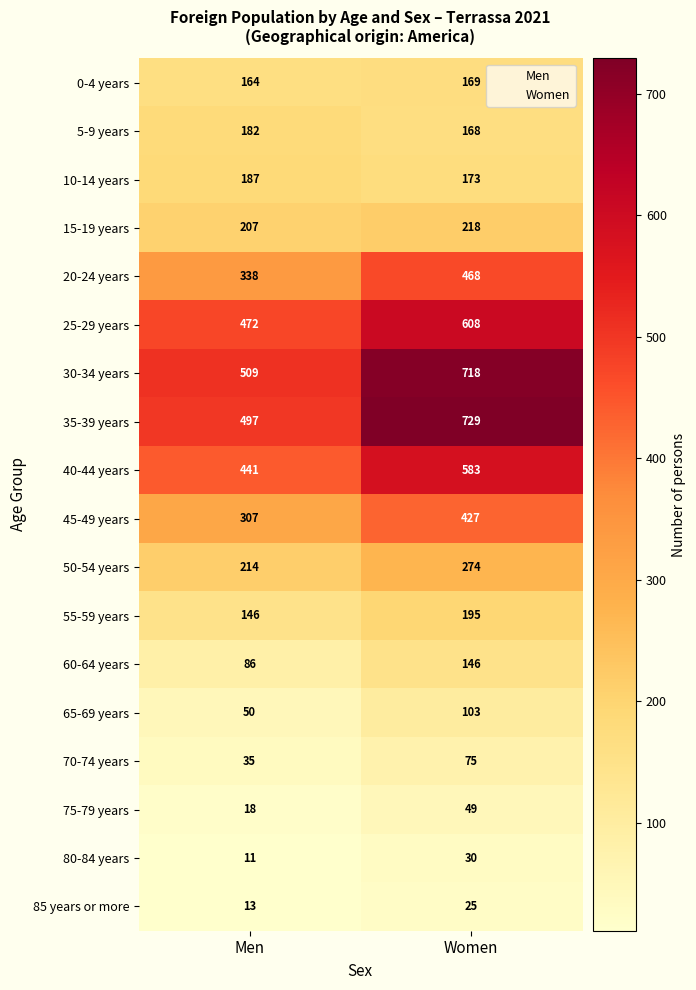

What is the approximate value of 25-29 years at Men?

472